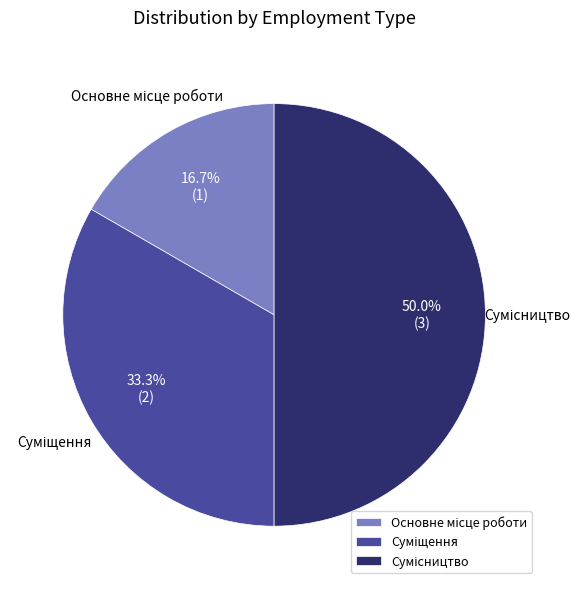

To the nearest percent, what is the difference between the Сумісництво and Суміщення slice percentages?

17%